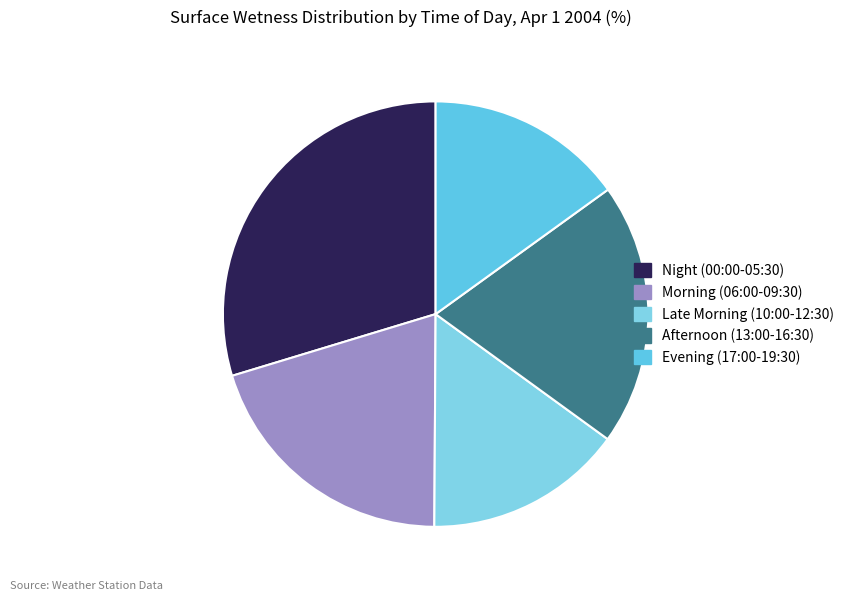

How many segments does this pie chart have?

5